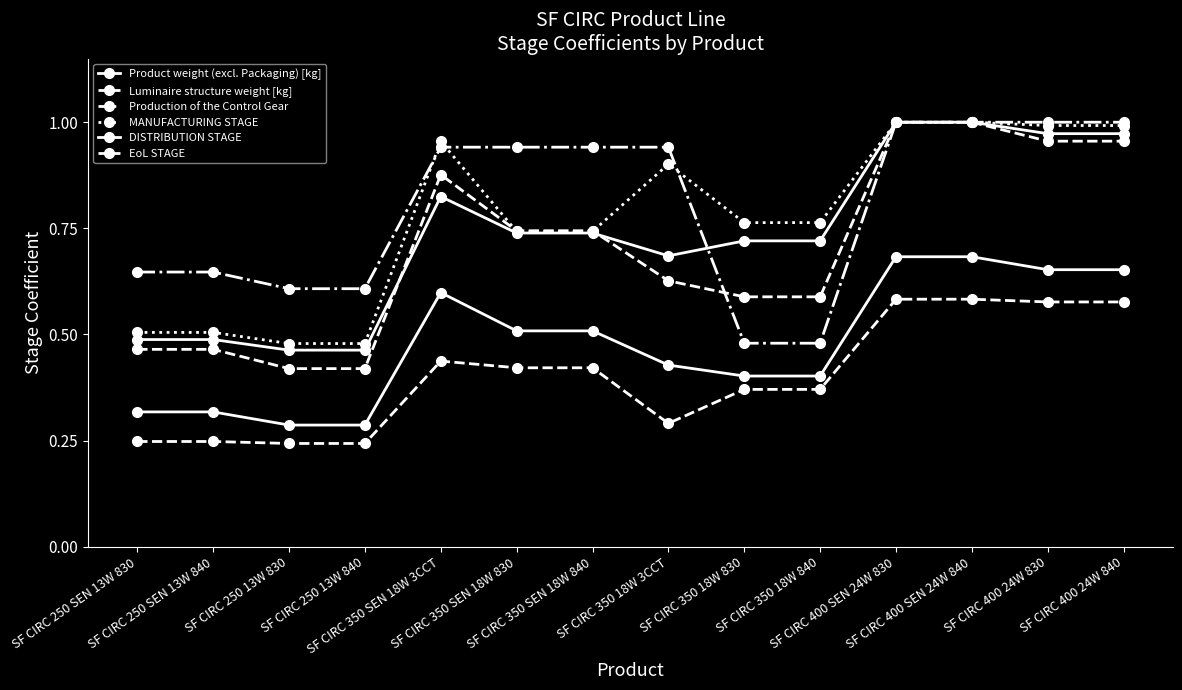

How many lines are shown in the chart?

6